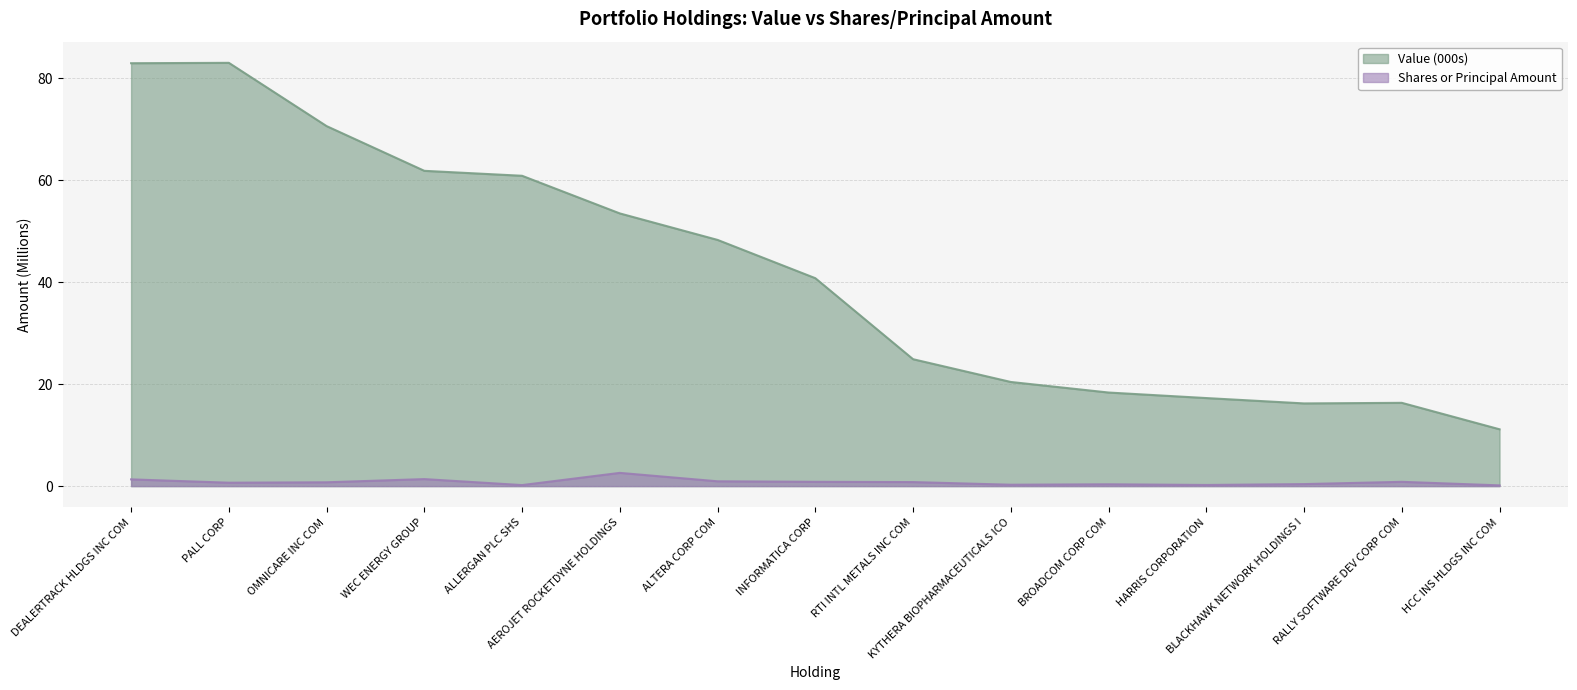

What is the lowest value of the Value (000s) series?

11.1